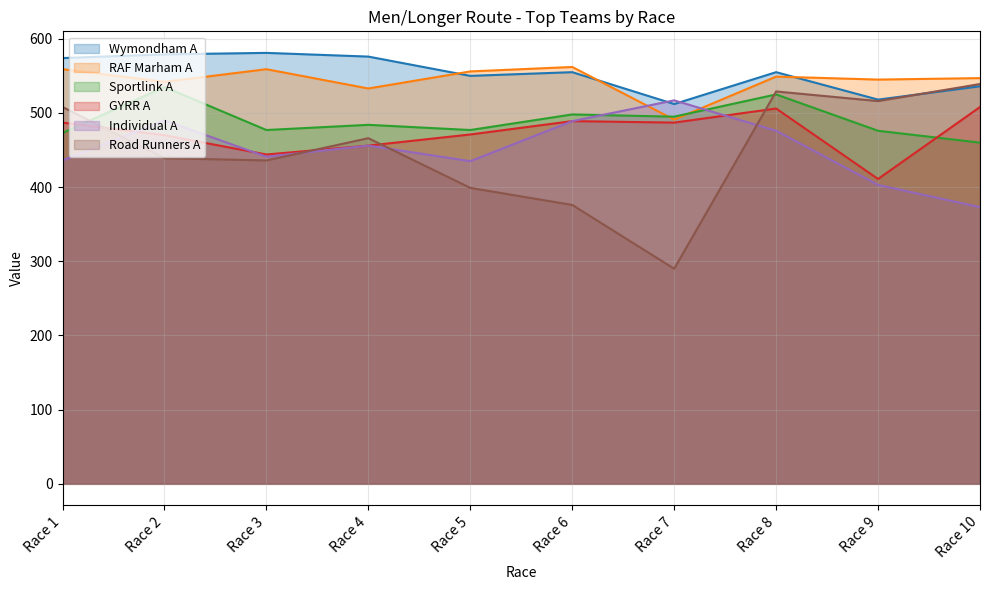

Reading left to right, list all the values displayed in this chart.

Wymondham A: 574	579	581	576	550	555	512	555	518	536
RAF Marham A: 559	542	559	533	556	562	491	549	545	547
Sportlink A: 473	535	477	484	477	498	495	525	476	460
GYRR A: 487	470	444	456	471	489	487	506	411	508
Individual A: 436	490	441	456	435	489	517	476	403	373
Road Runners A: 508	439	436	466	399	376	290	529	516	539